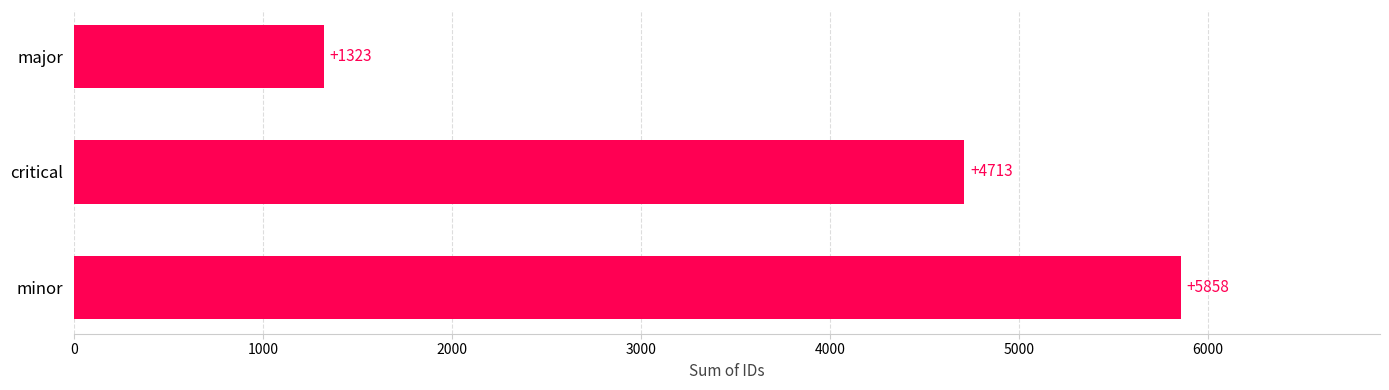

Does the chart contain stacked bars?

No